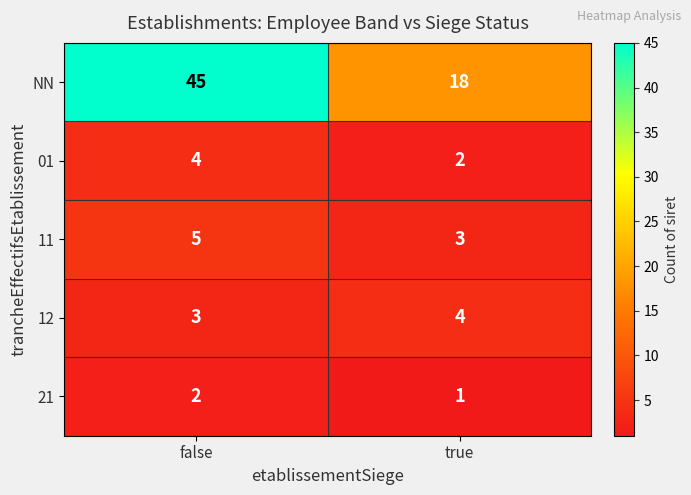

List the labels in order of 12 value, largest first.

true, false